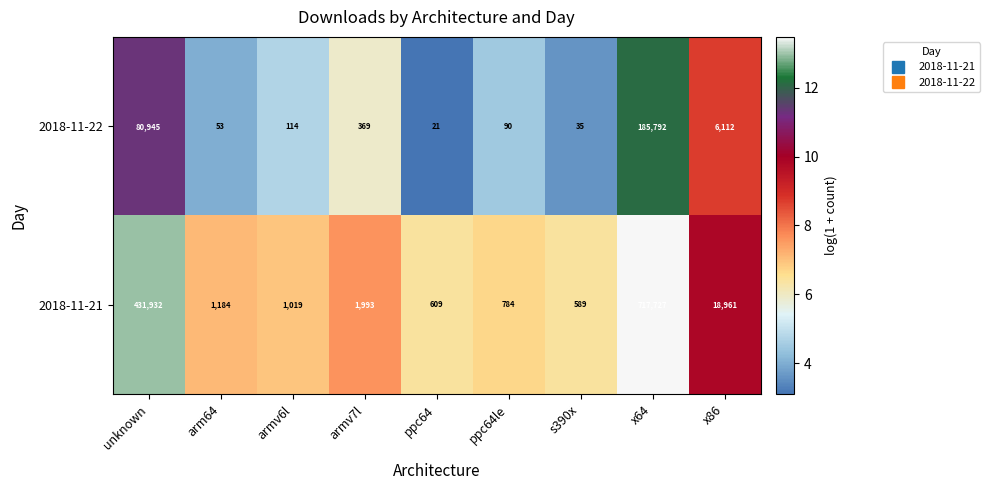

Read the 2018-11-21 value at ppc64, to the nearest 100.

600